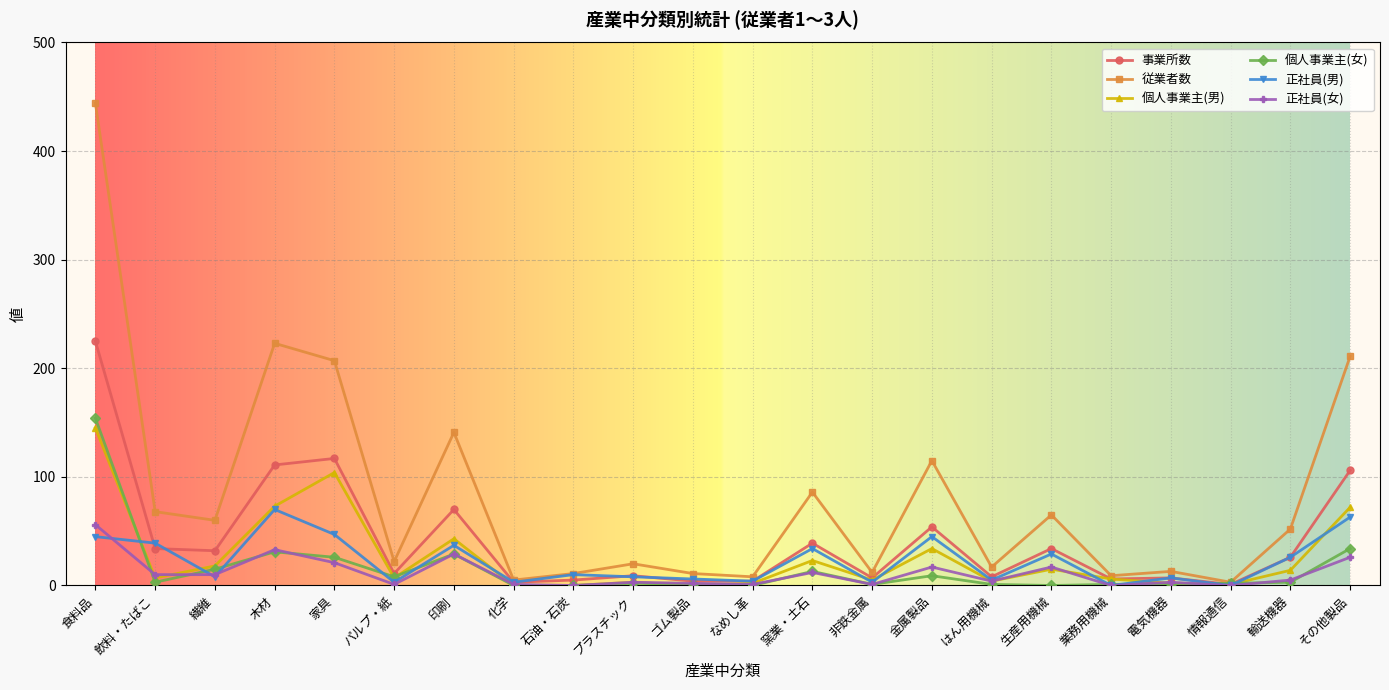

What is the label of the 22nd point from the left?

その他製品